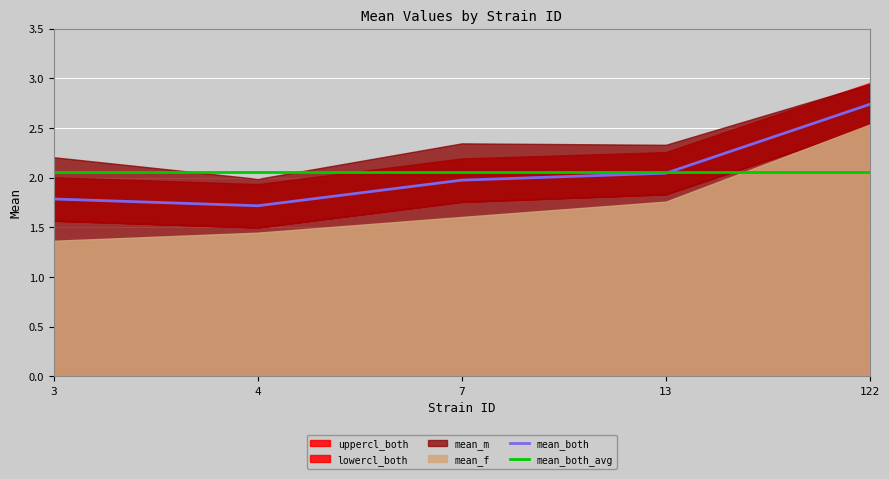

Which series has the widest spread of values?

mean_f